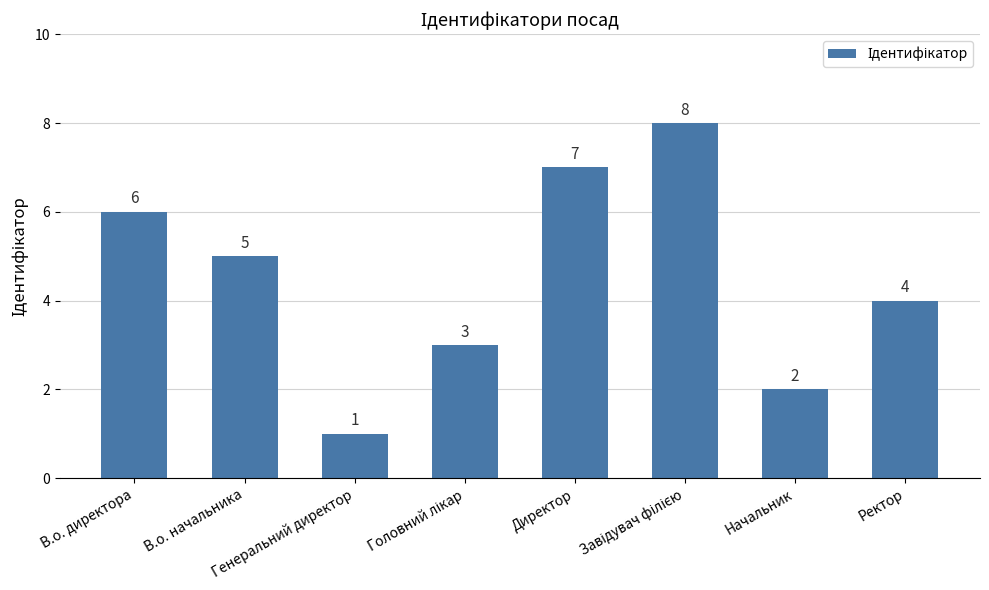

What is the difference between the maximum and minimum values?

7